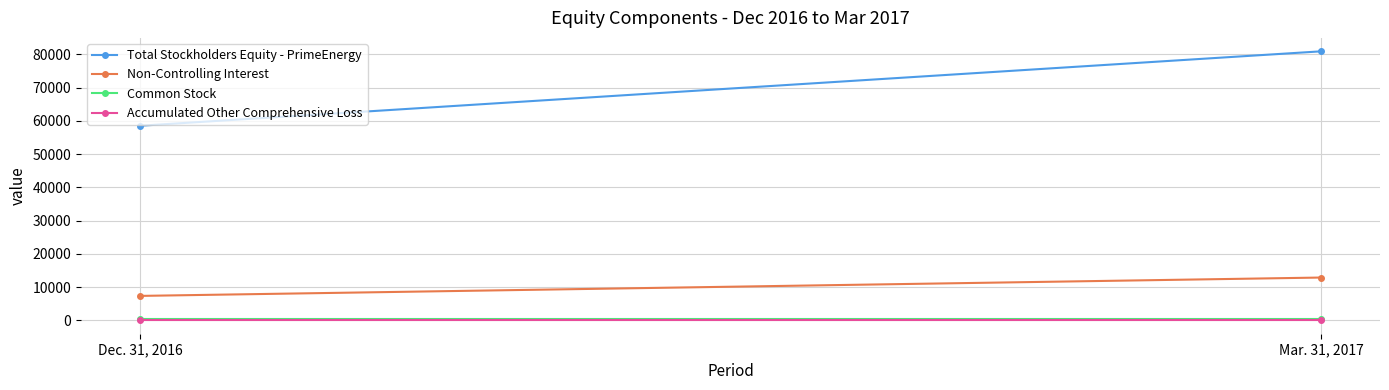

What is the label of the 1st point from the right?

Mar. 31, 2017